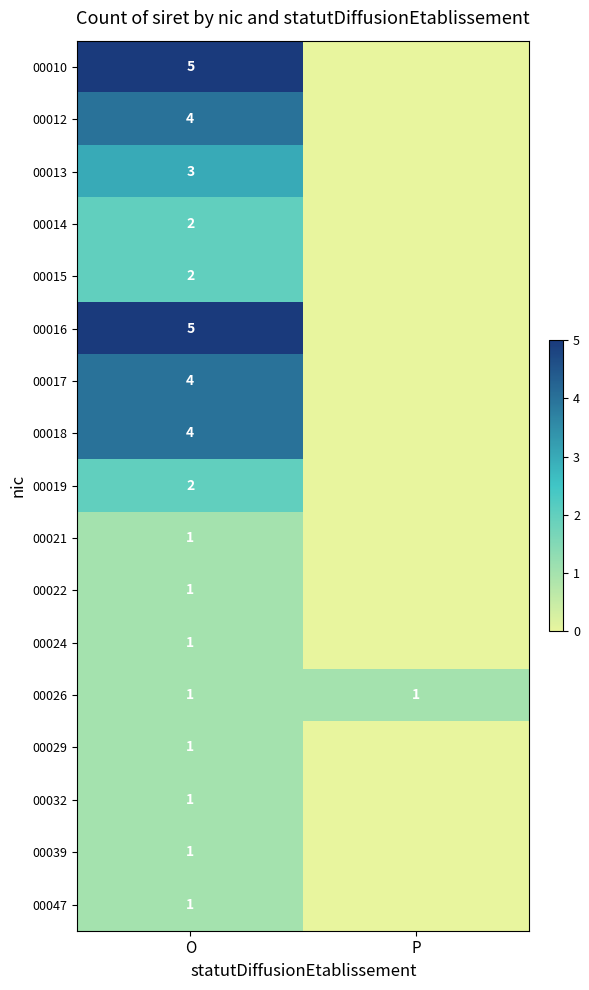

The 00022 series shows 0 at O. True or false?

False